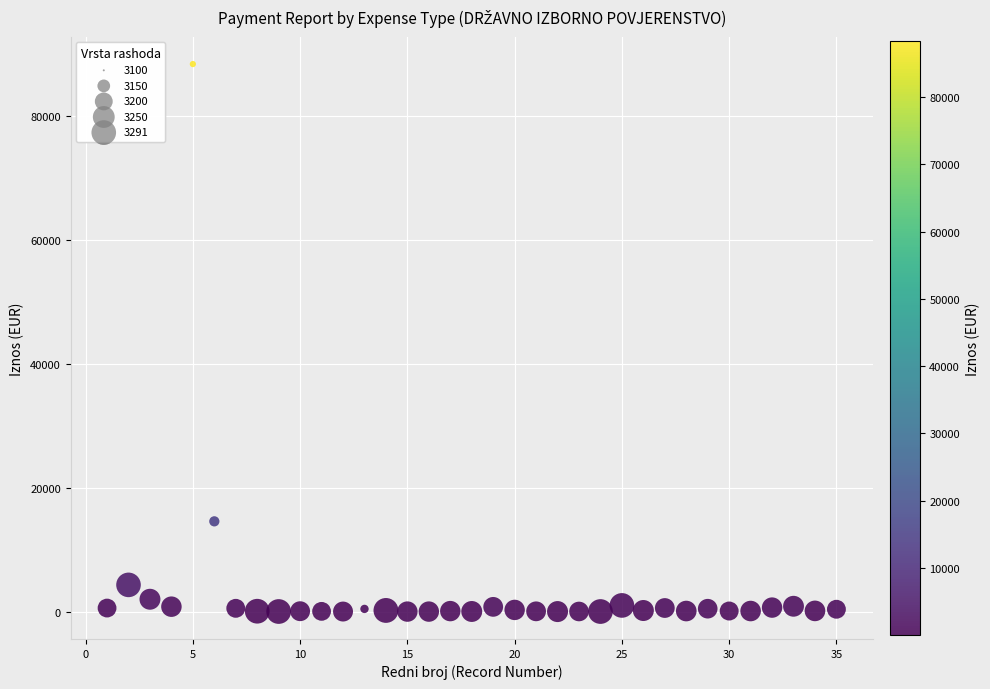

What is the range of X values (max minus min)?

34.0